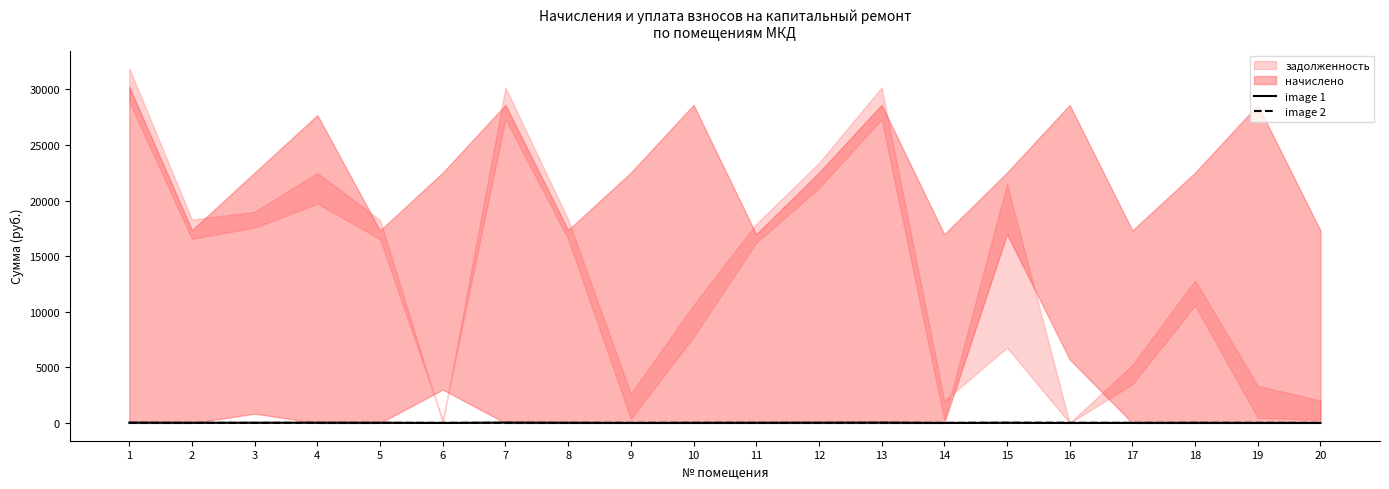

What is the average value of the image 2 series?

17.1